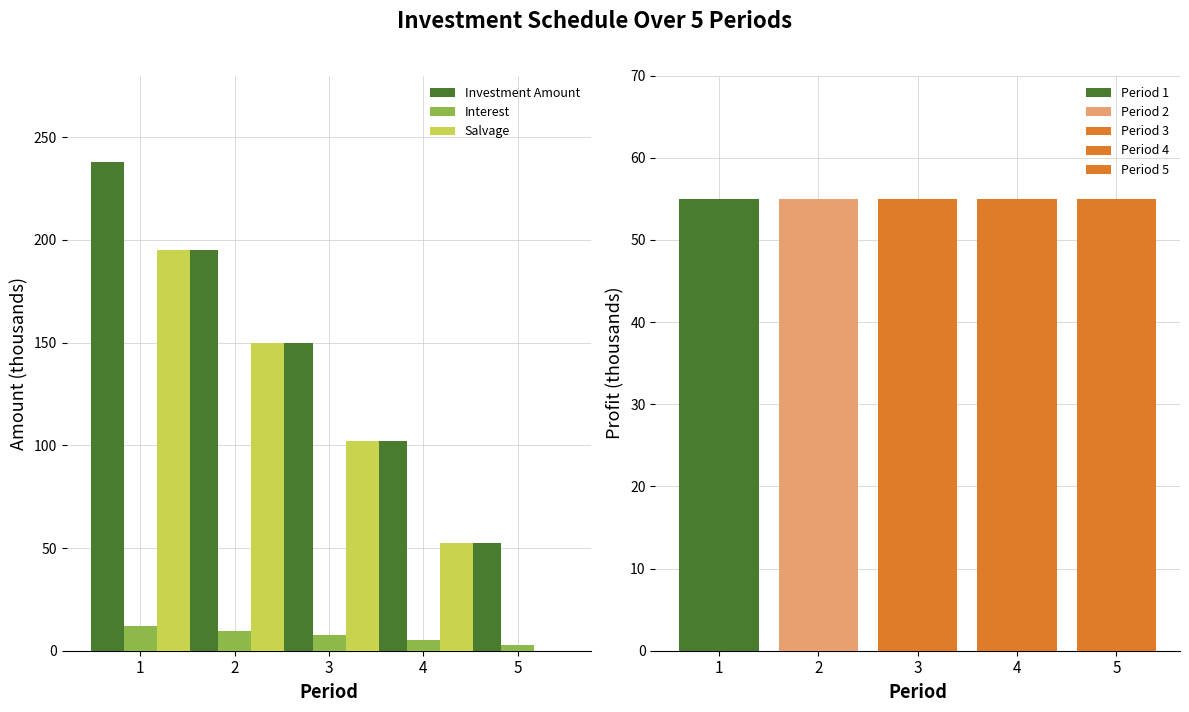

How many data points in Interest are less than 7?

2